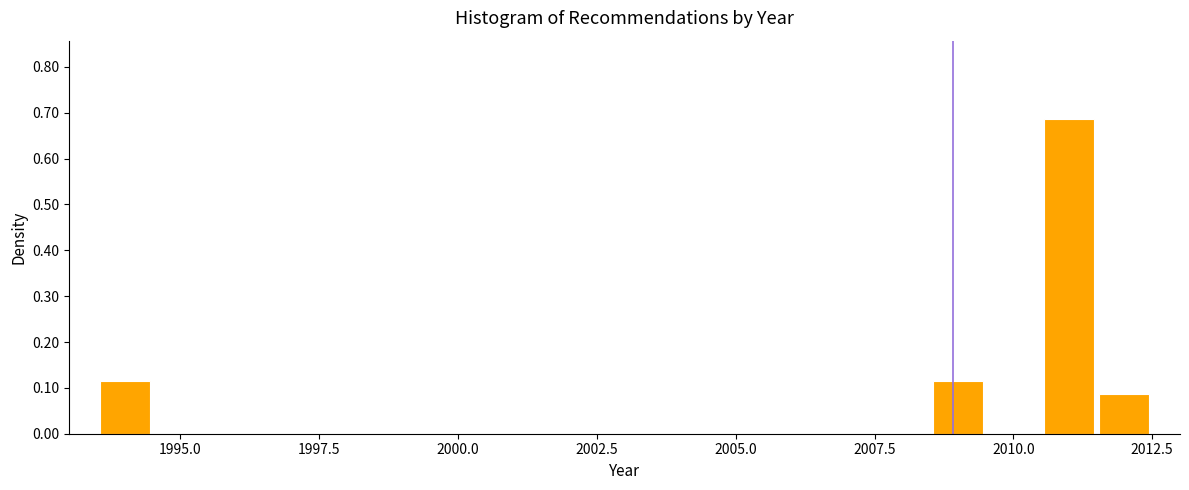

Around what value on the x-axis is the tallest bar? Give the approximate position of its centre, as read against the axis.

2011.0